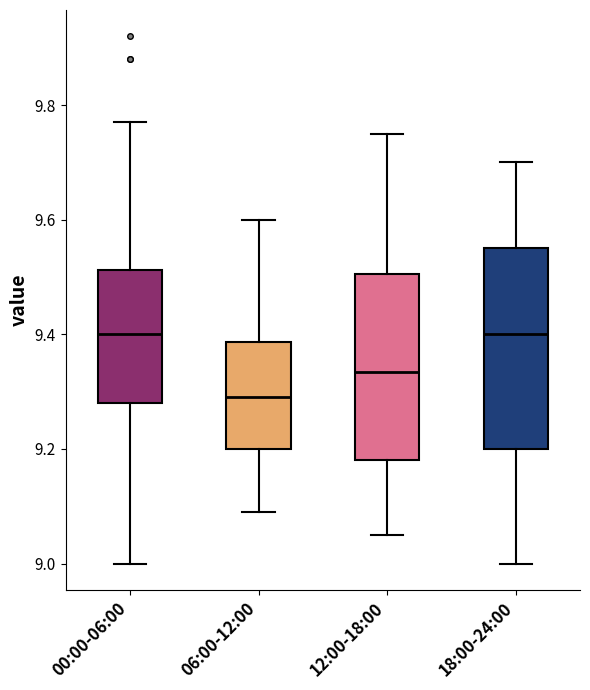

Where is the upper edge of the box for 18:00-24:00 on the y-axis? The values are not printed on the chart, so give them approximately, as read against the axis.

9.56